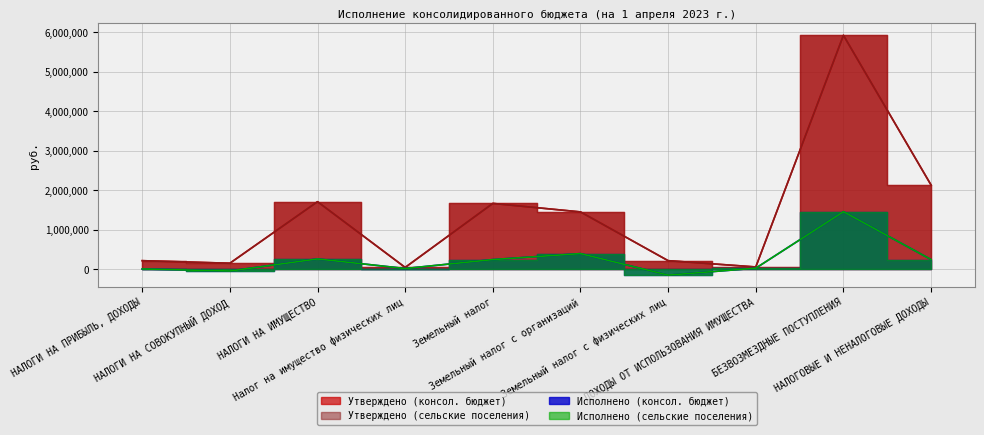

Which series has the widest spread of values?

Утверждено (консол. бюджет)